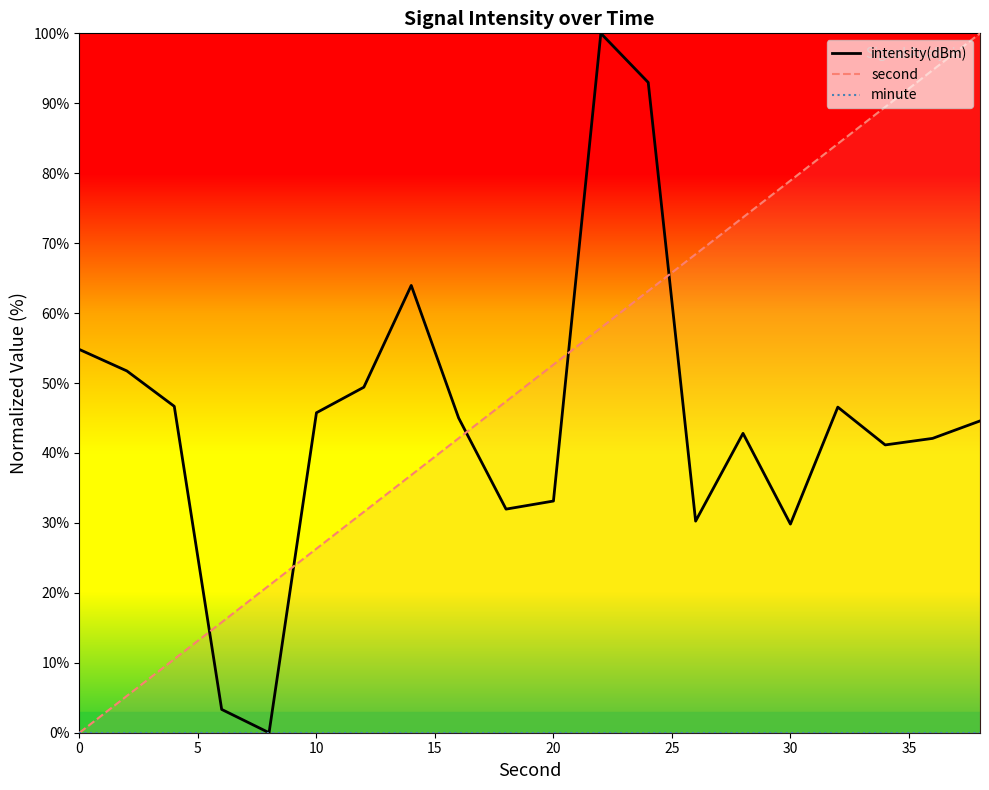

Is it true that intensity(dBm) equals 76.3 at 0?

False